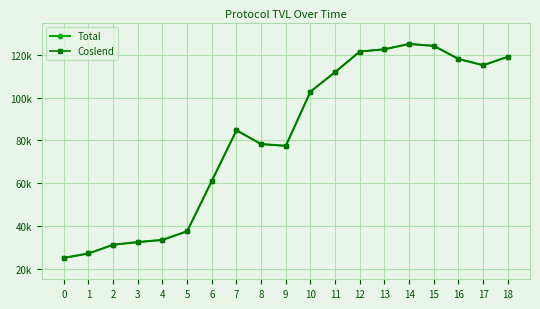

At which category does Total reach its first local peak?

7